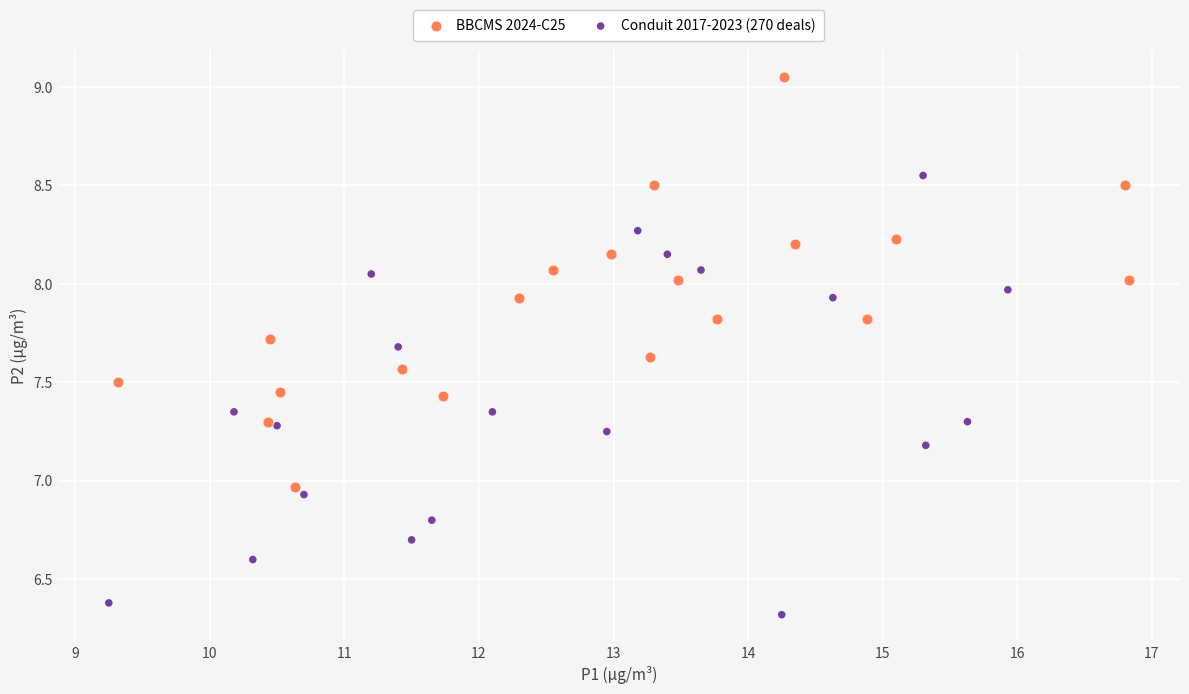

Which series has the largest Y range (max minus min)?

Conduit 2017-2023 (270 deals)